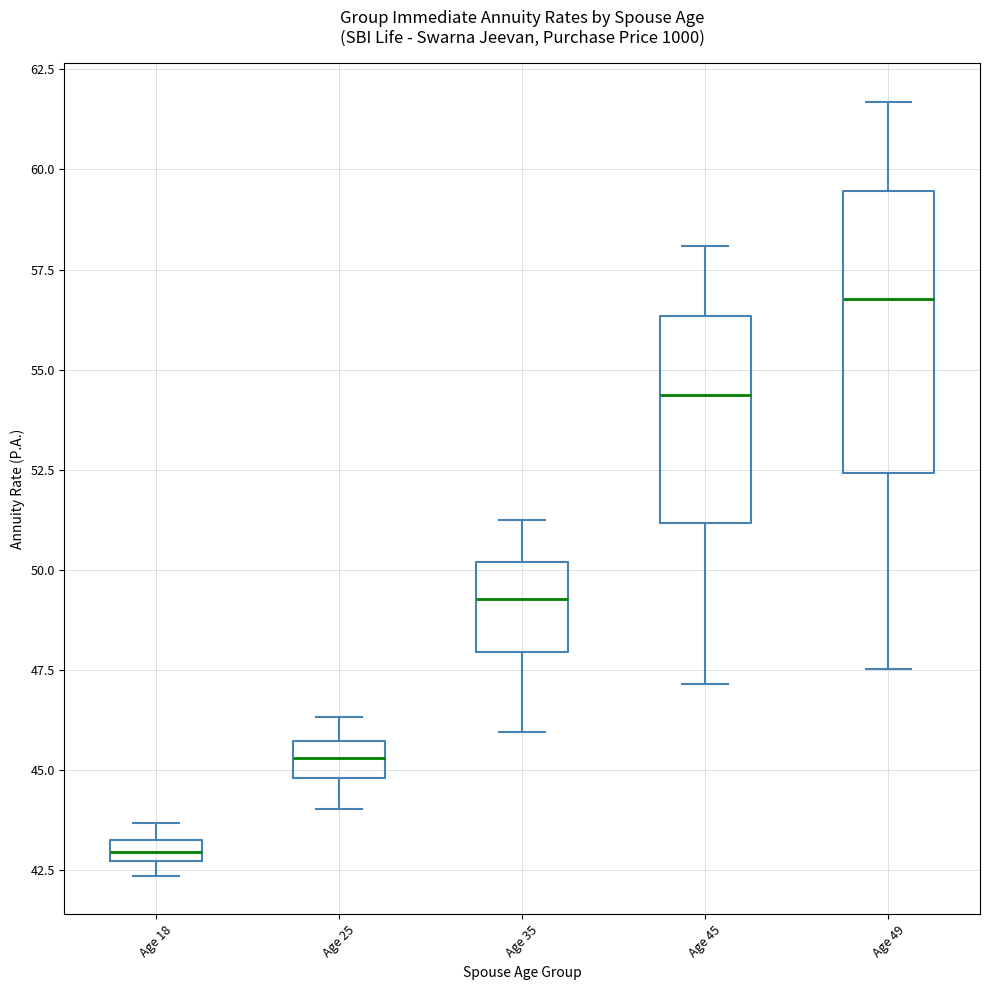

Comparing the boxes themselves (not the whiskers), which one is the tallest?

Age 49